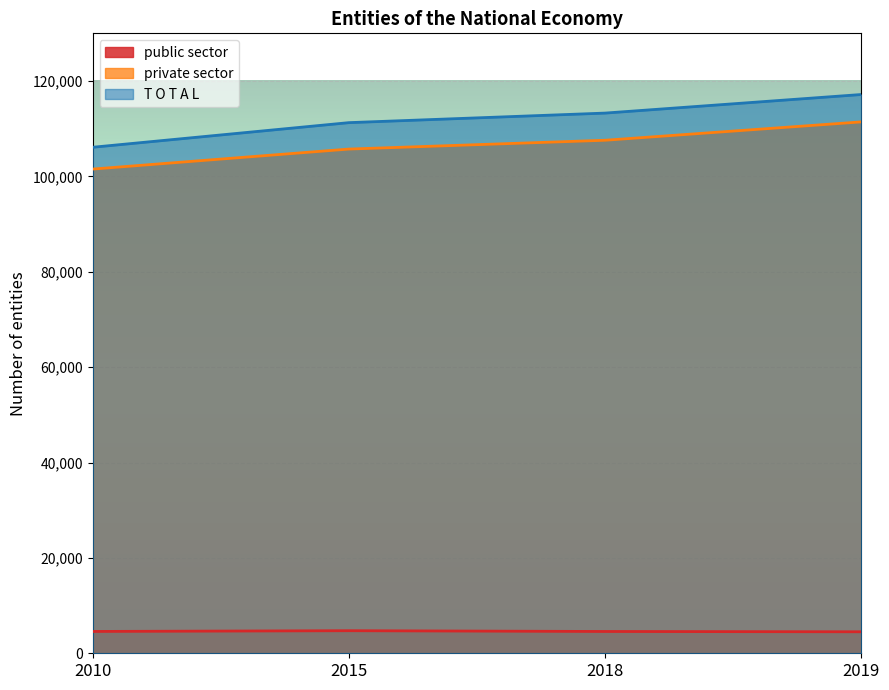

The public sector series shows 7237 at 2010. True or false?

False